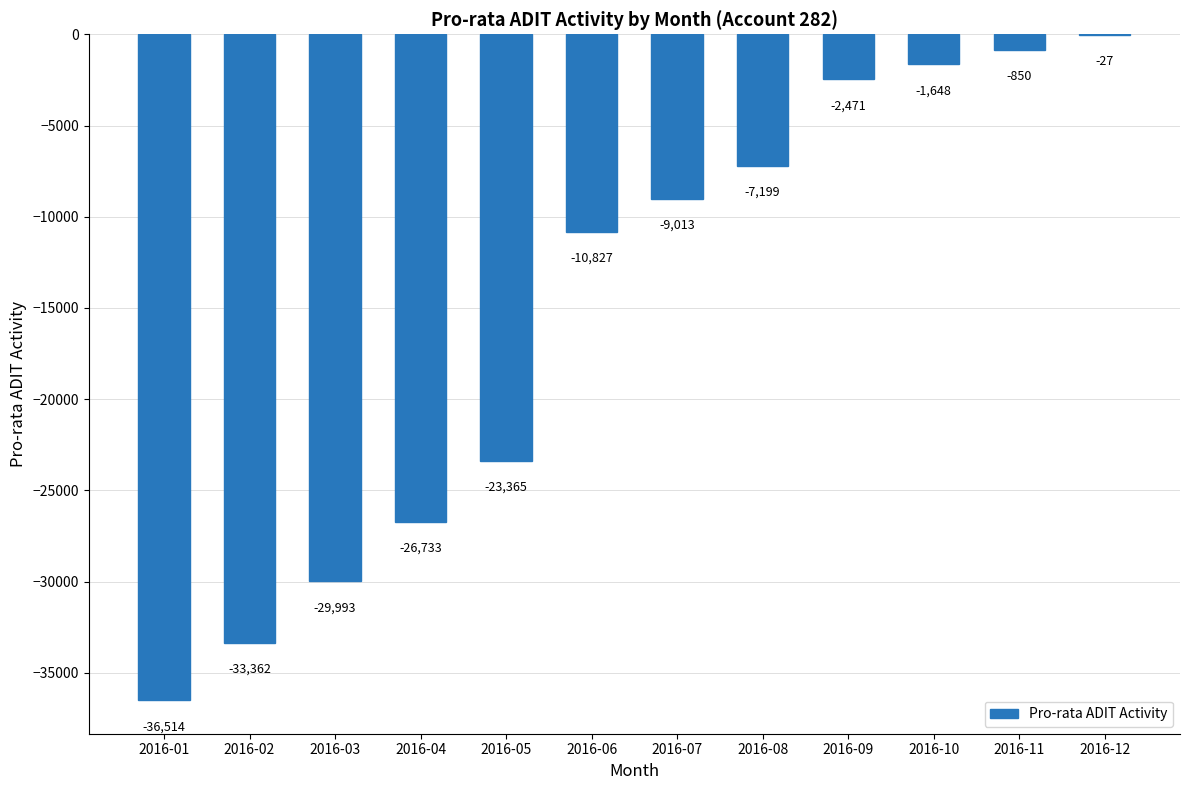

Which category has the highest value across all series?

2016-12